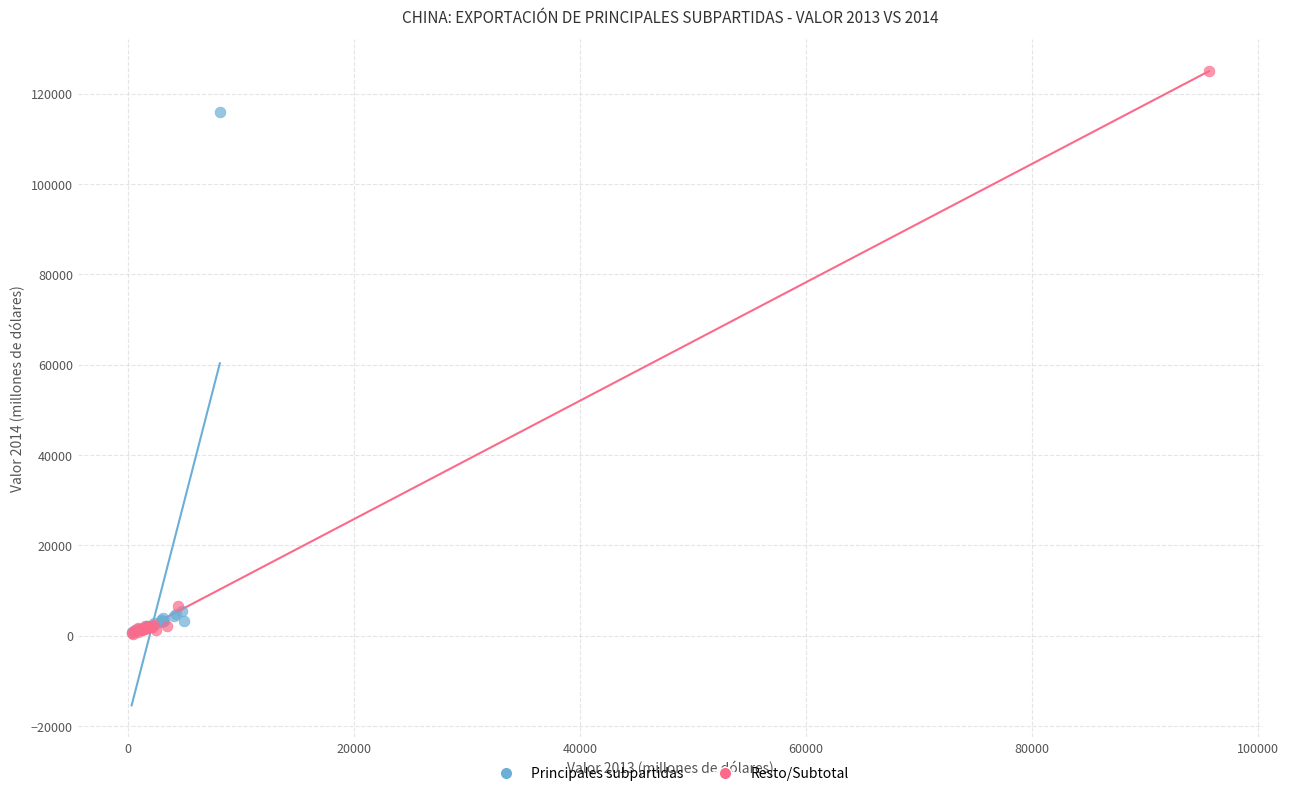

Which series has the widest spread of Y values?

Resto/Subtotal